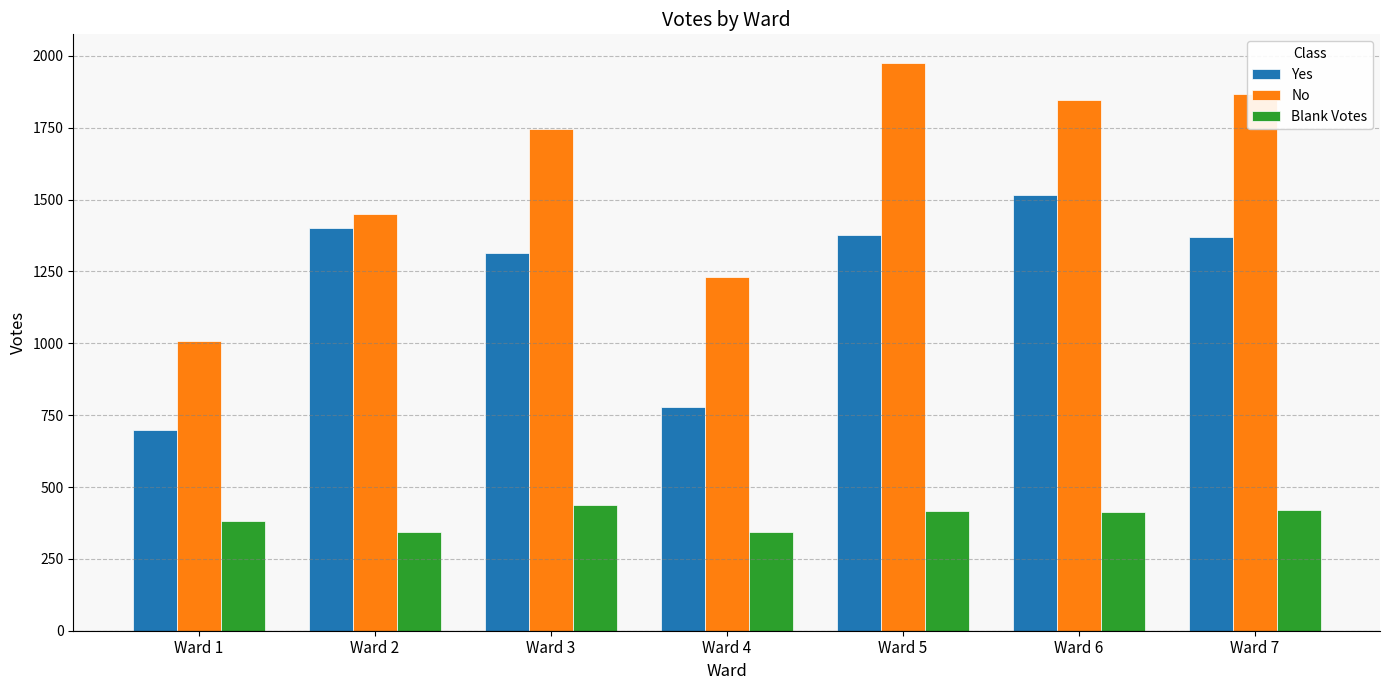

Does the chart contain any negative values?

No